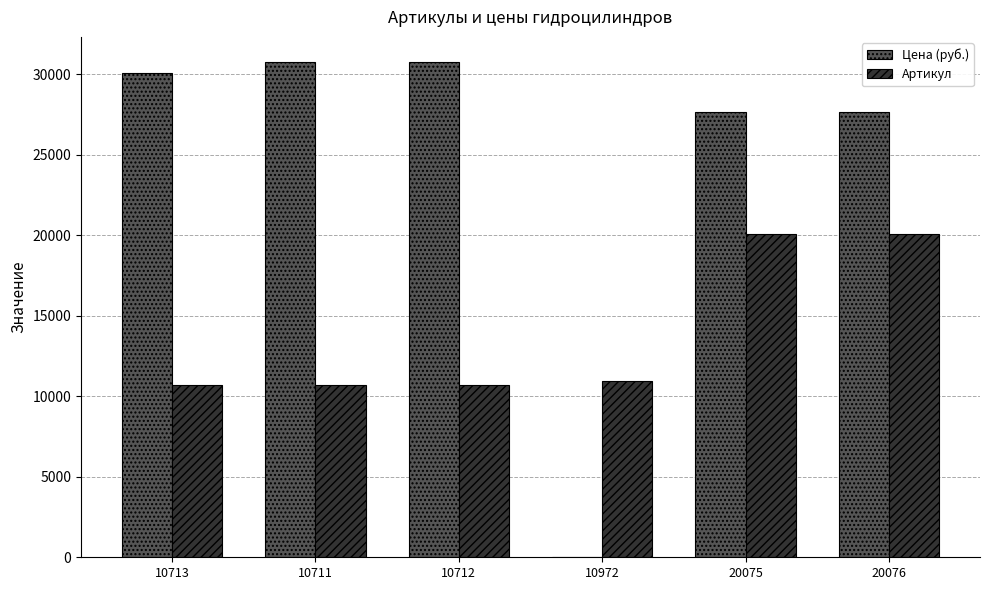

How many groups of bars are there?

6